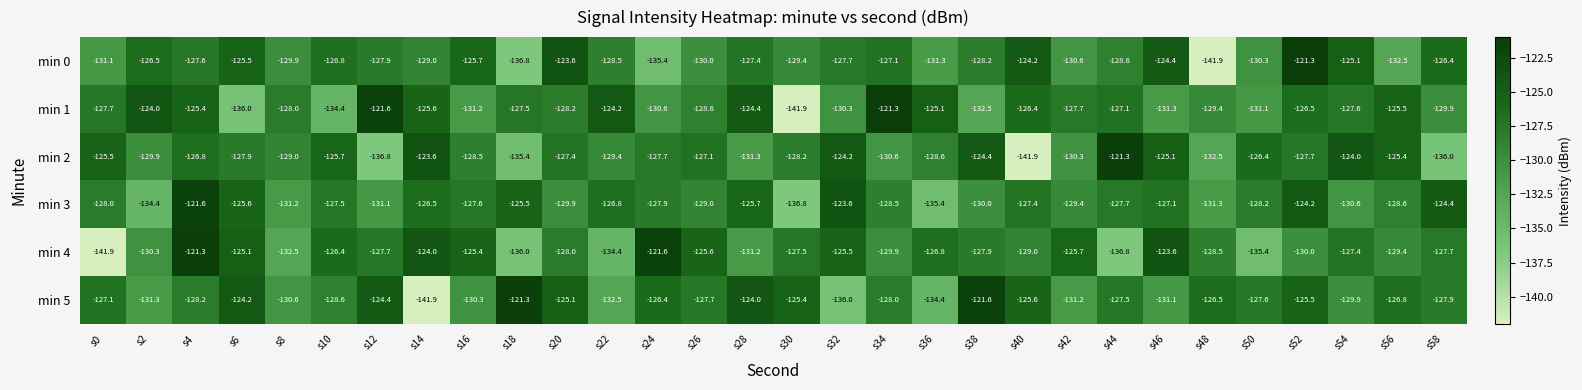

At s38, list the series in order from smallest to largest.

min 1, min 3, min 0, min 4, min 2, min 5